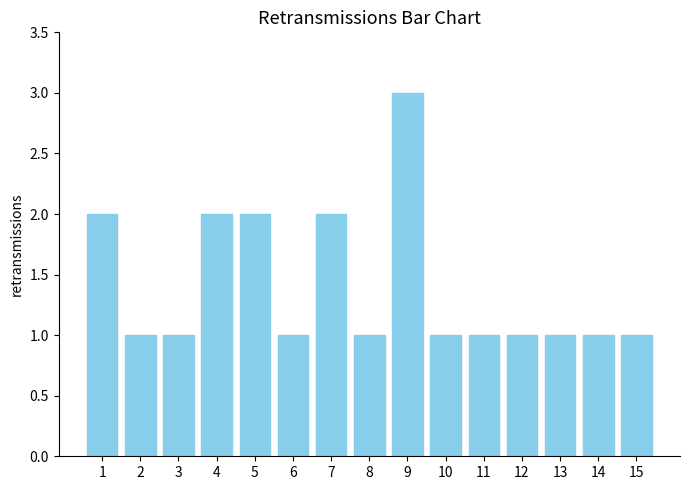

How many data points does each series have?

15